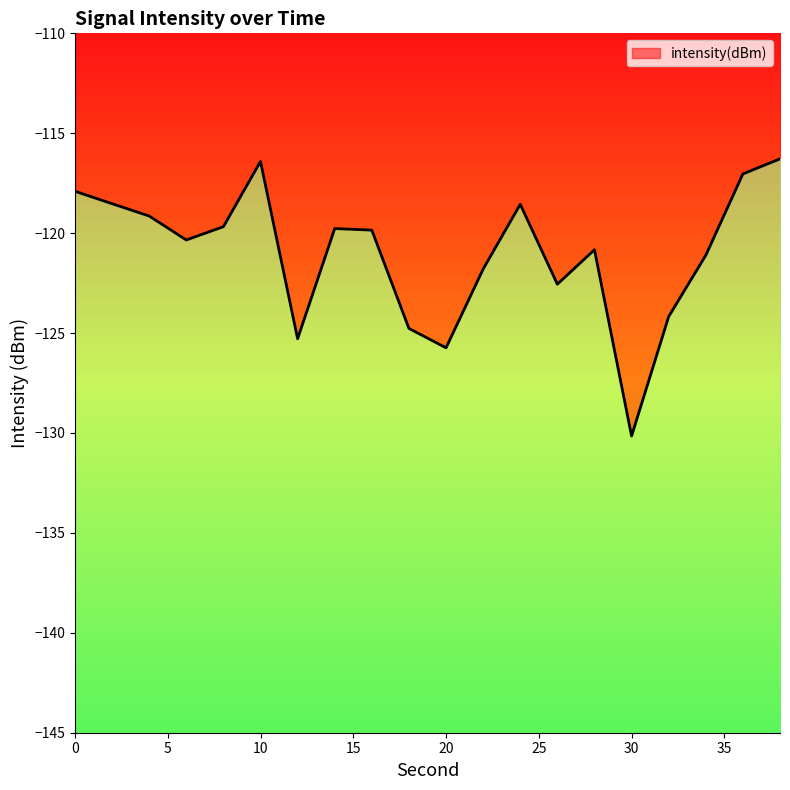

Between 24 and 32, which is larger?

24